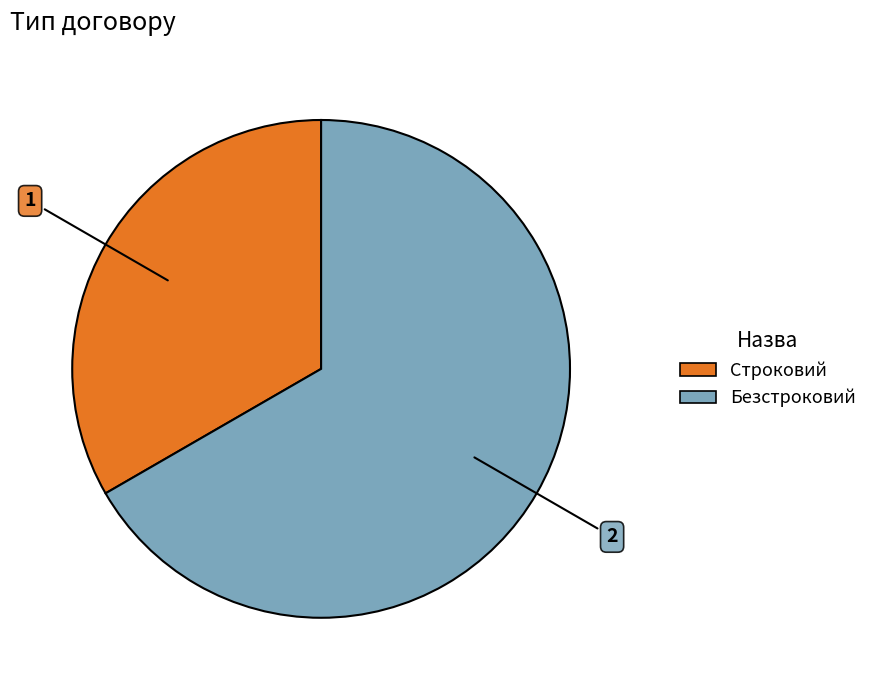

How many slices are in this pie chart?

2